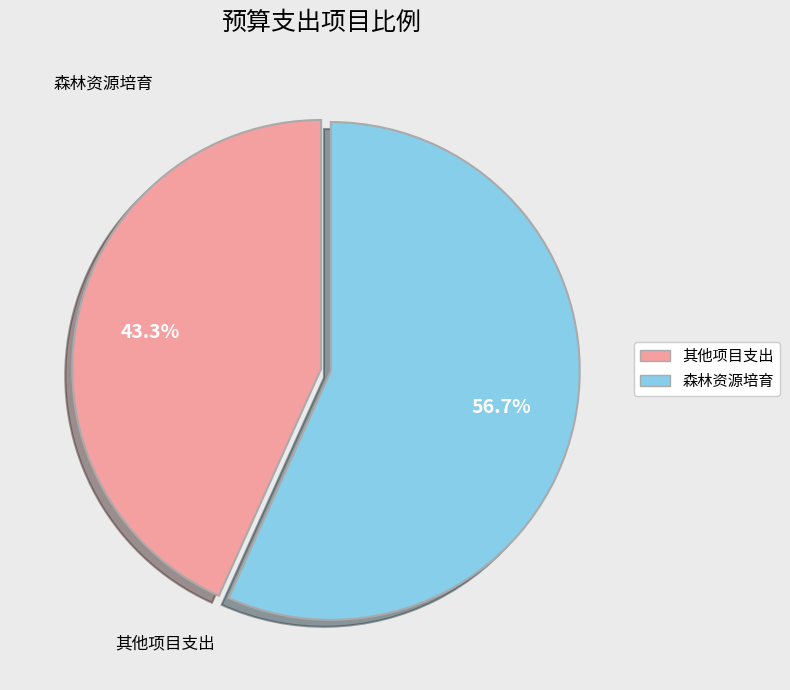

How many slices are in this pie chart?

2